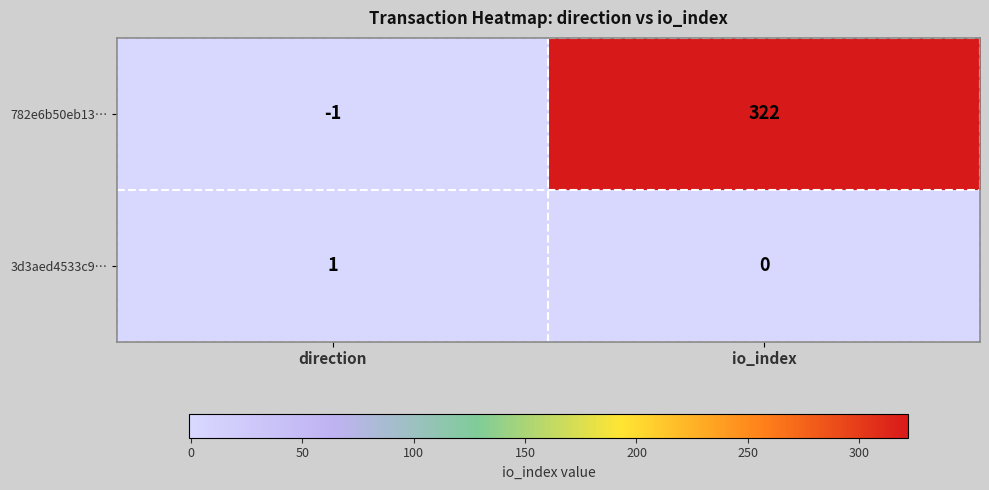

What is the difference between the maximum and minimum values in the 782e6b50eb13… series?

323